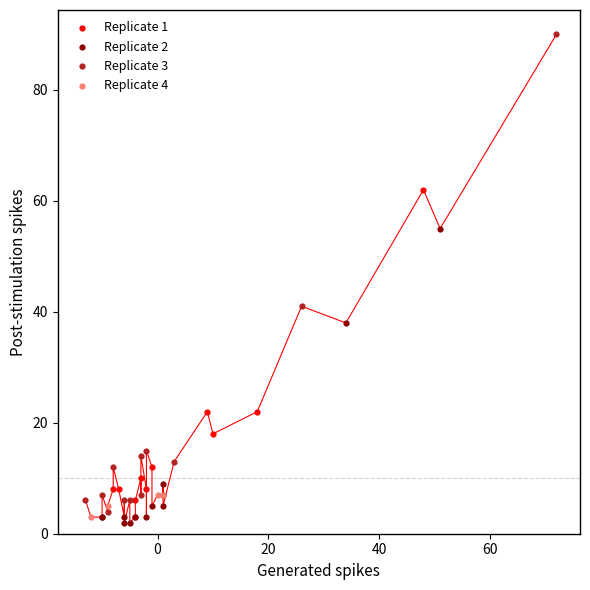

Which series reaches the maximum Y coordinate?

Replicate 3